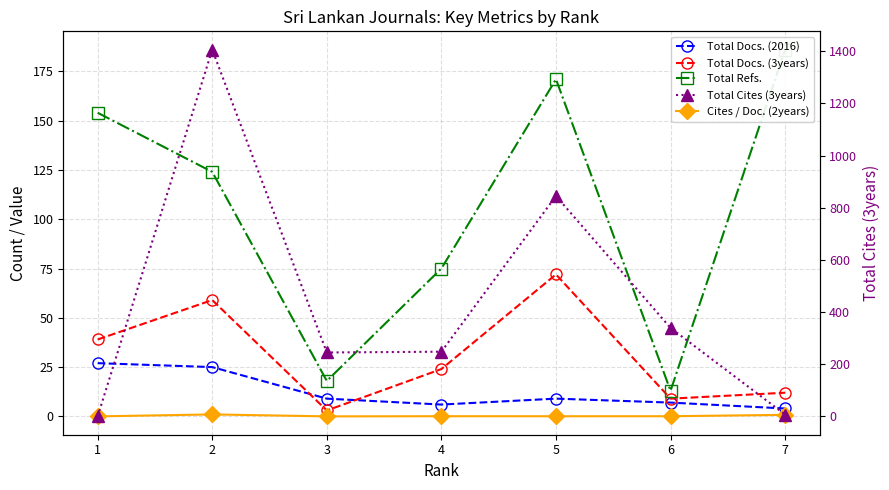

What is the value of the Total Docs. (2016) point at the 2nd from the left?

25.0